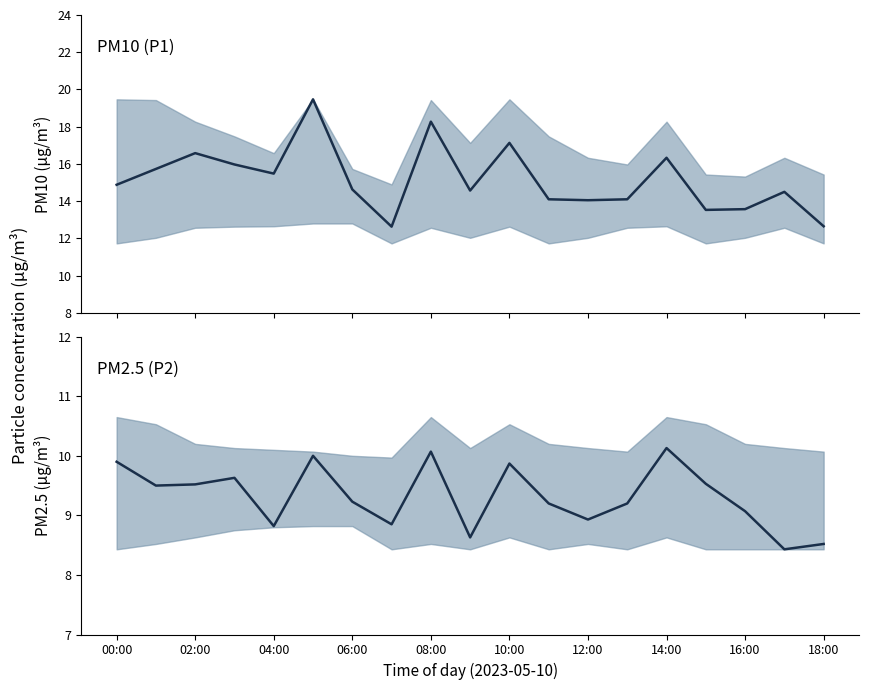

True or false: P1 and P2 cross at least once.

False